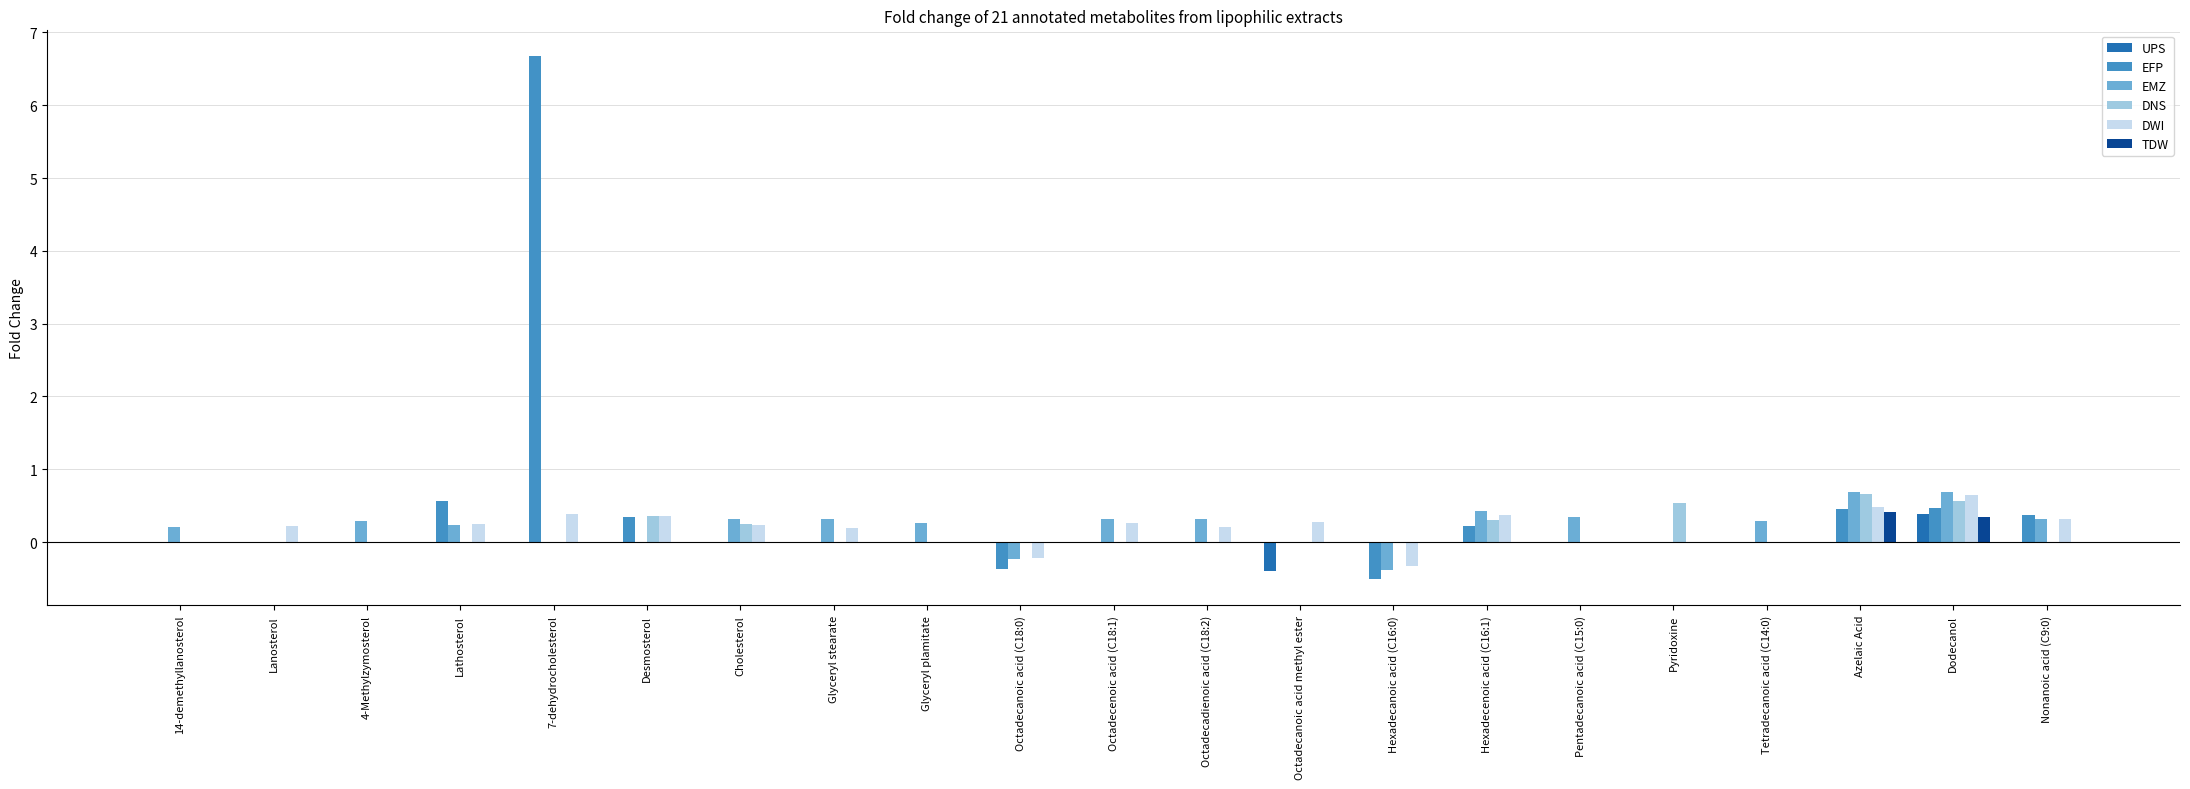

What is the highest value of the TDW series?

0.4